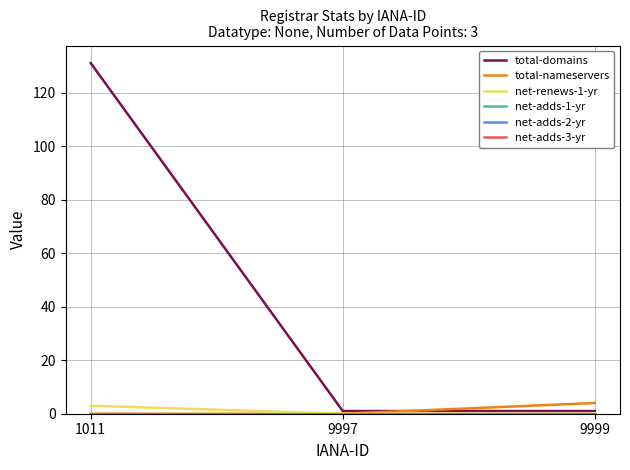

Does the chart display data point markers on the line(s)?

No